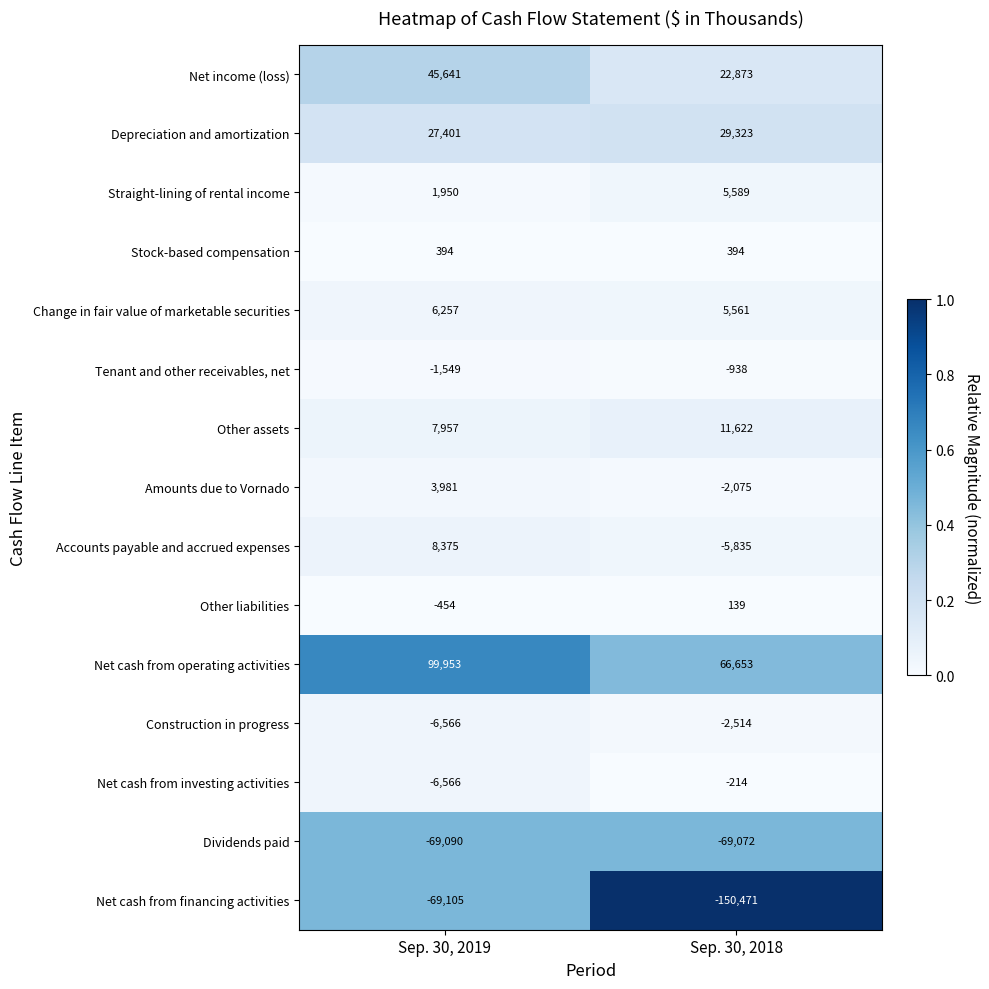

Reading right to left, transcribe all the data shown in this chart.

Net income (loss): Sep. 30, 2018=22873	Sep. 30, 2019=45641
Depreciation and amortization: Sep. 30, 2018=29323	Sep. 30, 2019=27401
Straight-lining of rental income: Sep. 30, 2018=5589	Sep. 30, 2019=1950
Stock-based compensation: Sep. 30, 2018=394	Sep. 30, 2019=394
Change in fair value of marketable securities: Sep. 30, 2018=5561	Sep. 30, 2019=6257
Tenant and other receivables, net: Sep. 30, 2018=-938	Sep. 30, 2019=-1549
Other assets: Sep. 30, 2018=11622	Sep. 30, 2019=7957
Amounts due to Vornado: Sep. 30, 2018=-2075	Sep. 30, 2019=3981
Accounts payable and accrued expenses: Sep. 30, 2018=-5835	Sep. 30, 2019=8375
Other liabilities: Sep. 30, 2018=139	Sep. 30, 2019=-454
Net cash from operating activities: Sep. 30, 2018=66653	Sep. 30, 2019=99953
Construction in progress: Sep. 30, 2018=-2514	Sep. 30, 2019=-6566
Net cash from investing activities: Sep. 30, 2018=-214	Sep. 30, 2019=-6566
Dividends paid: Sep. 30, 2018=-69072	Sep. 30, 2019=-69090
Net cash from financing activities: Sep. 30, 2018=-150471	Sep. 30, 2019=-69105